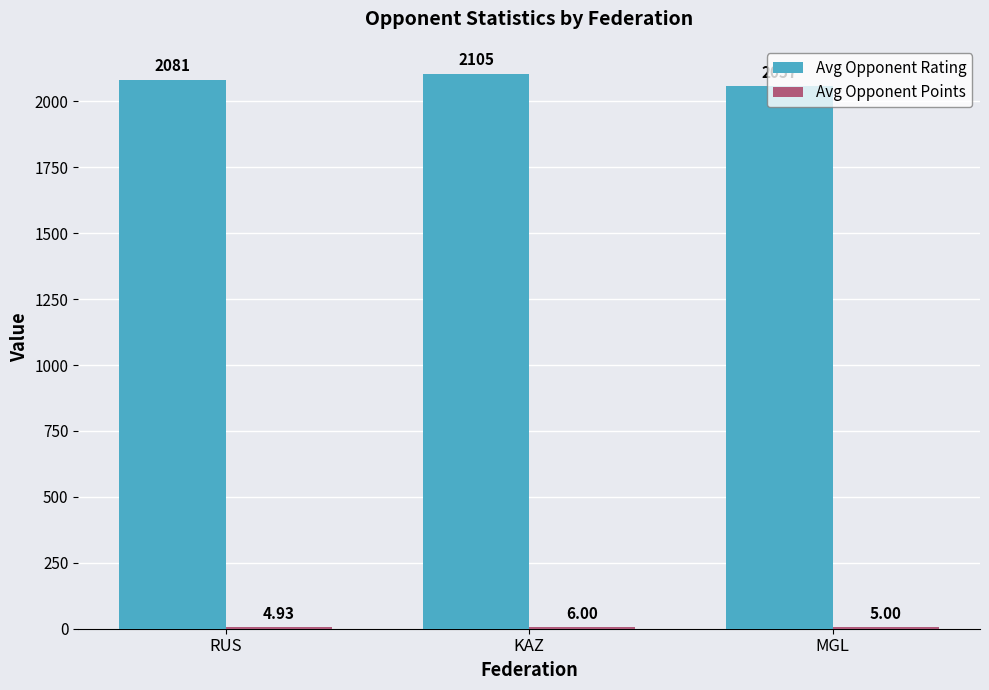

How many groups of bars are there?

3